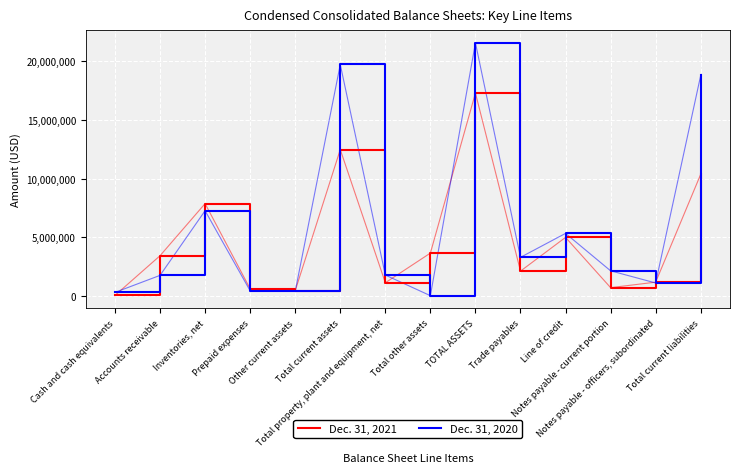

What is the greatest value displayed?

21550970